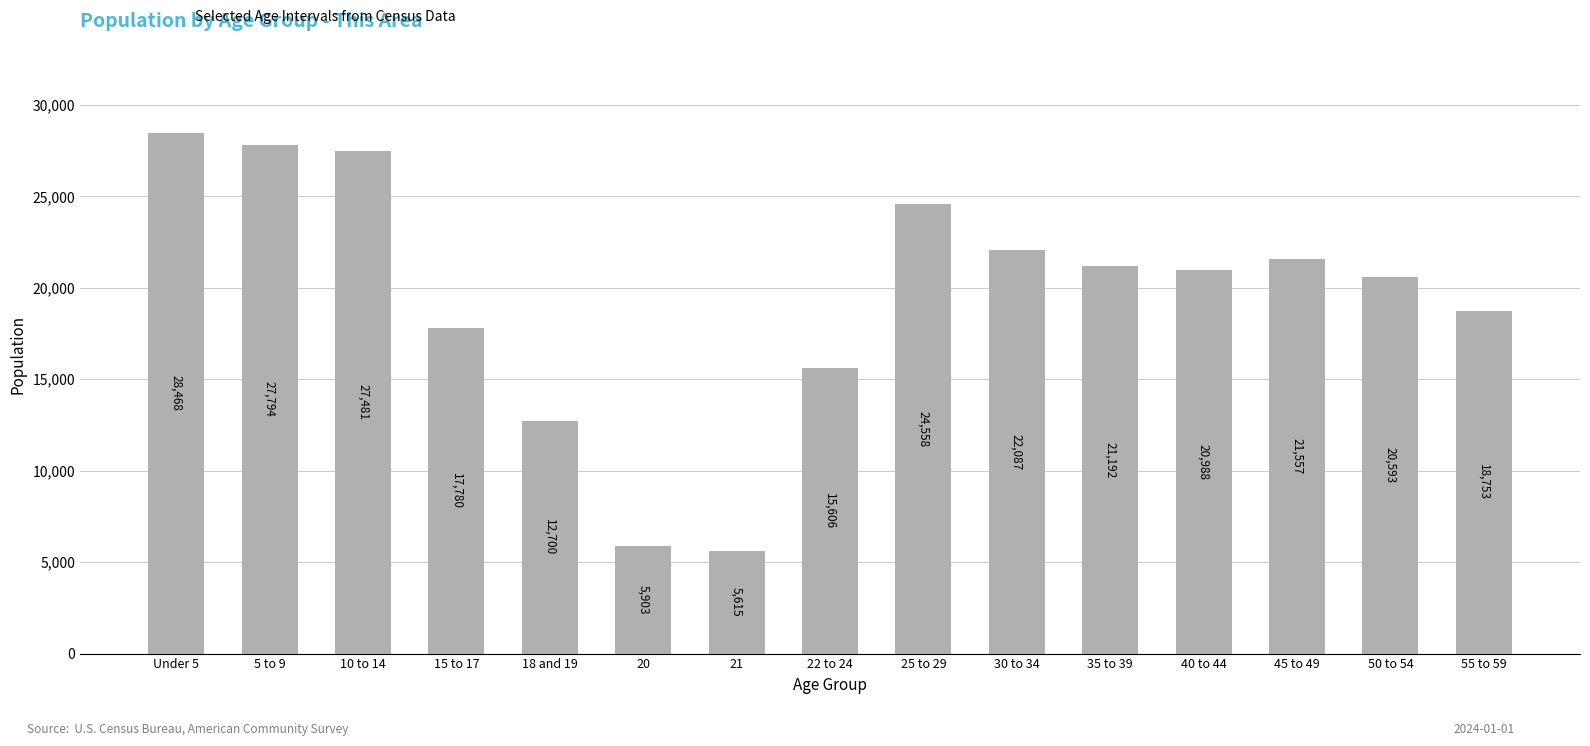

What is the sum of the values at 50 to 54 and 25 to 29?

45151